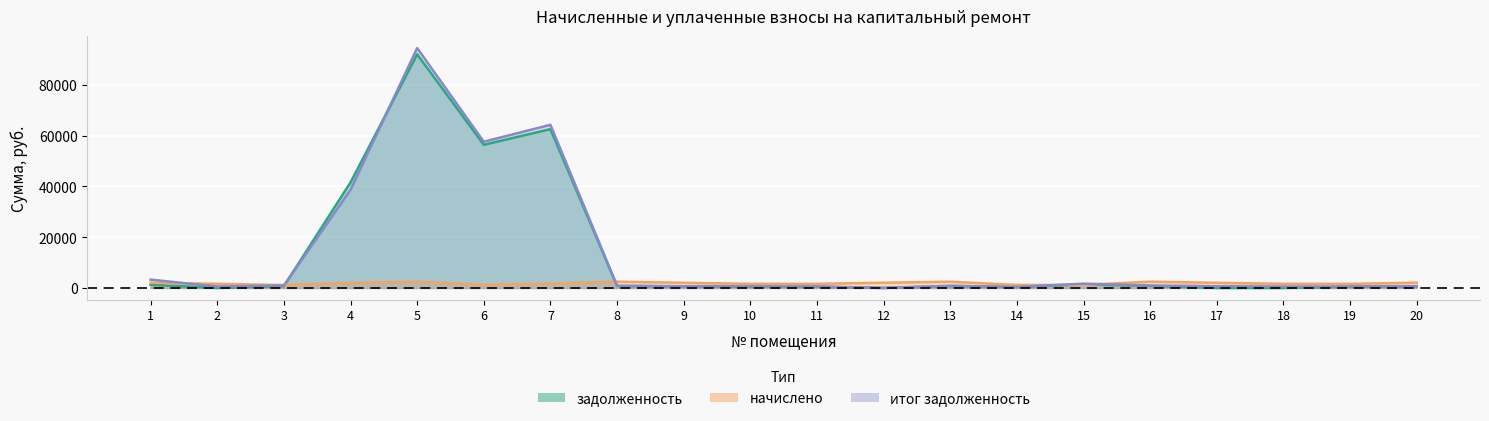

At 13, list the series in order from largest to smallest.

начислено, итог_задолженность, задолженность